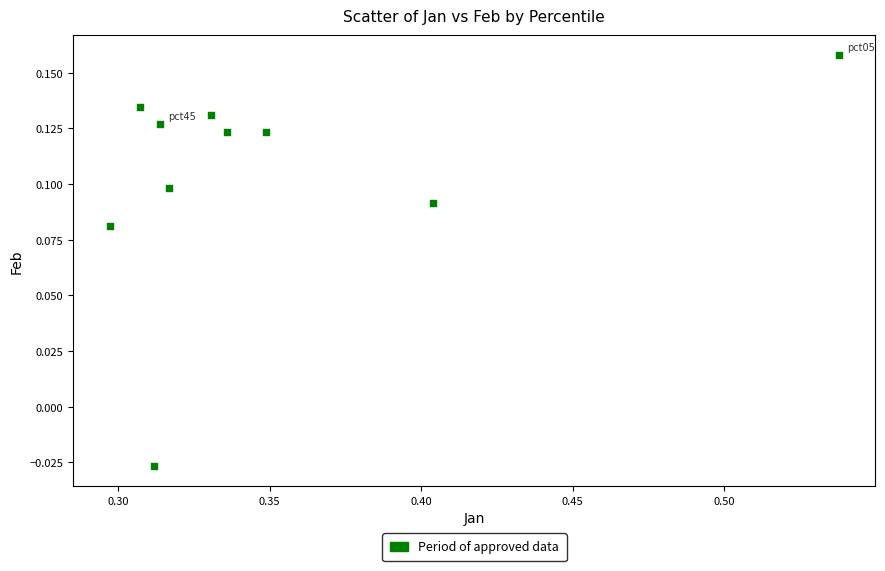

What is the average X value?

0.4